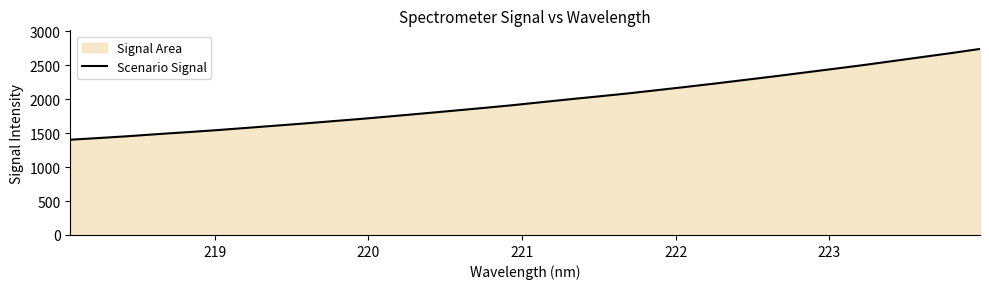

What is the minimum value shown in the chart?

1402.1